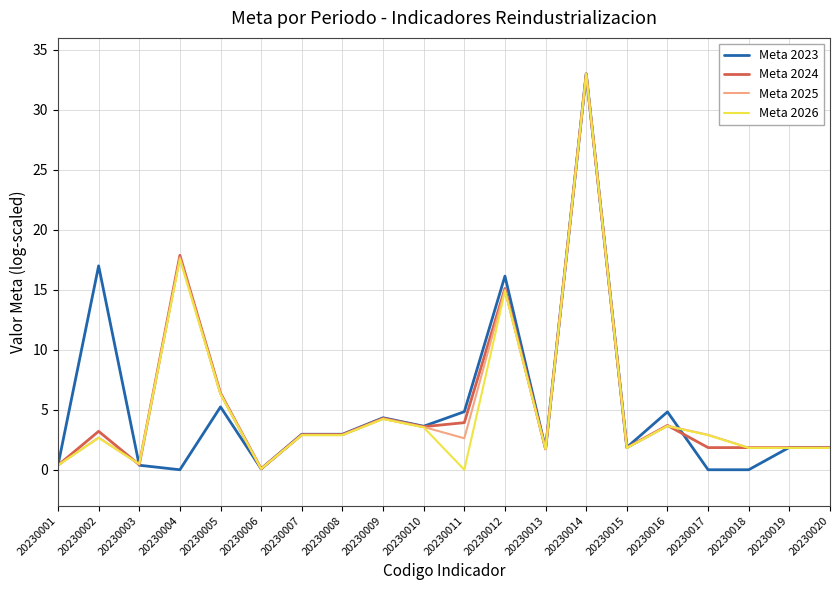

What is the difference between the second highest and minimum values in the Meta 2023 series?

17.0